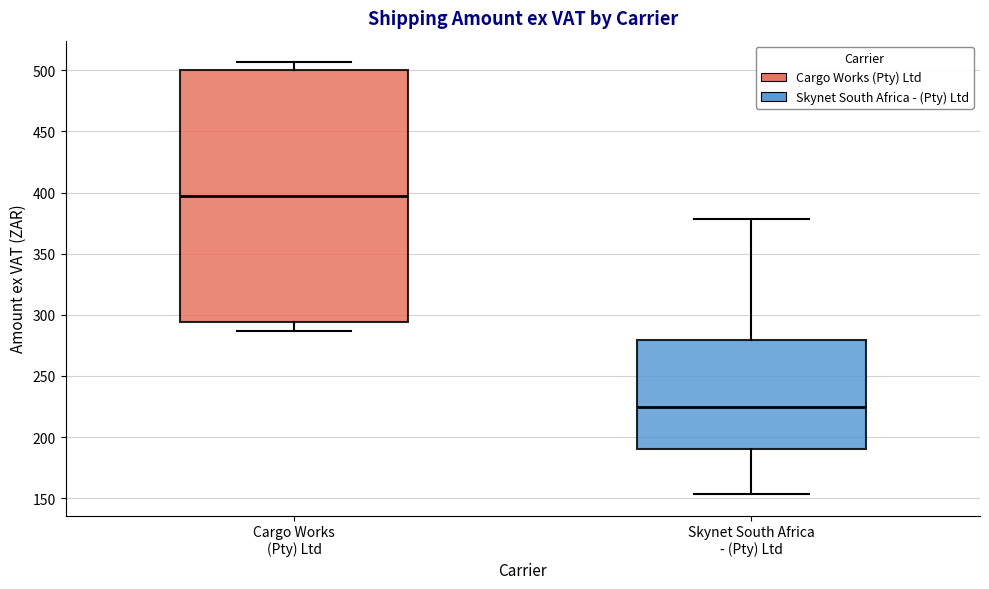

Which box is the tallest, from its lower edge to its upper edge?

Cargo Works (Pty) Ltd